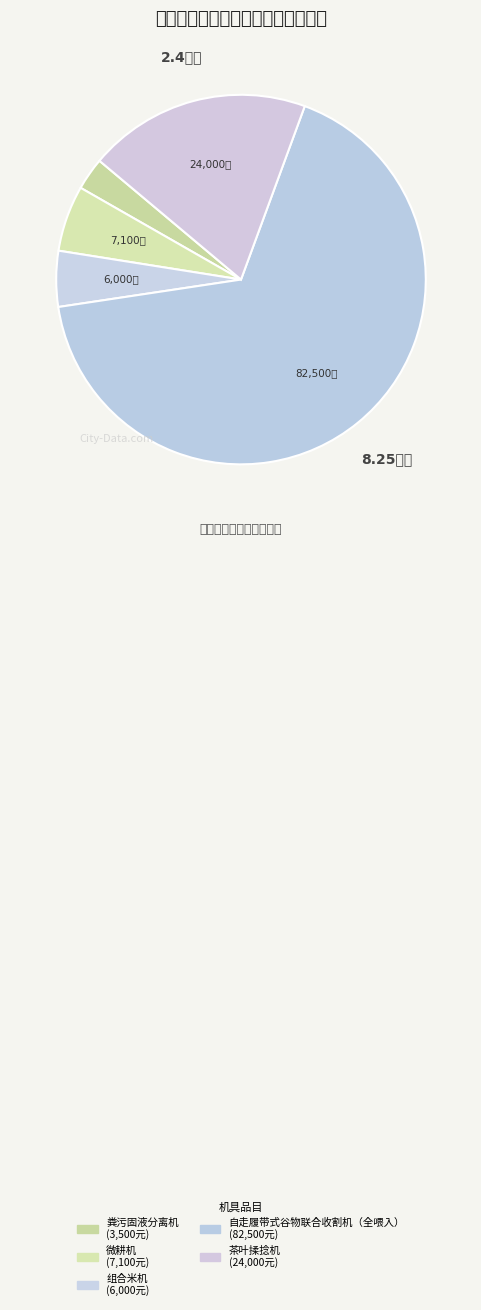

Count the number of slices in the pie.

5